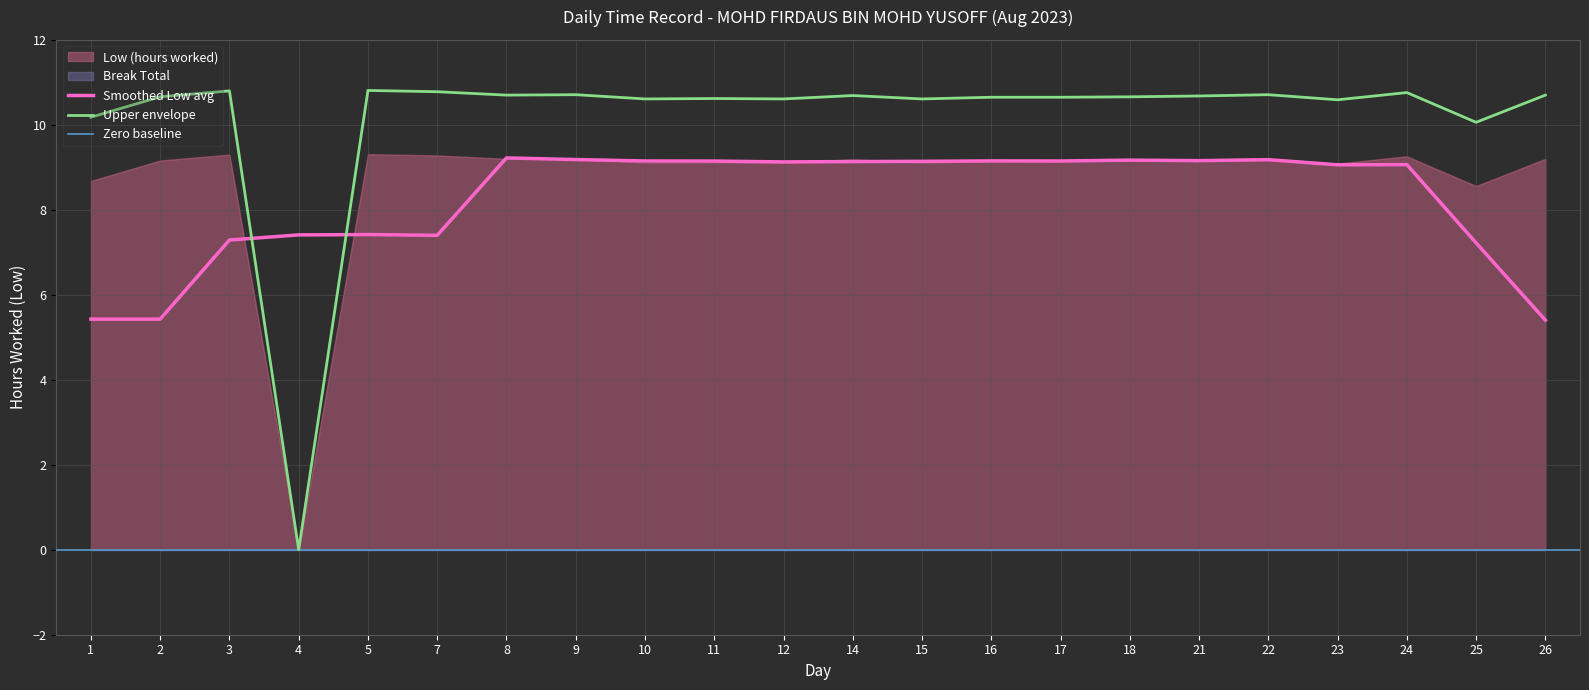

Reading left to right, transcribe all the data shown in this chart.

10.2	10.7	10.8	0.0	10.8	10.8	10.7	10.7	10.6	10.6	10.6	10.7	10.6	10.7	10.7	10.7	10.7	10.7	10.6	10.8	10.1	10.7